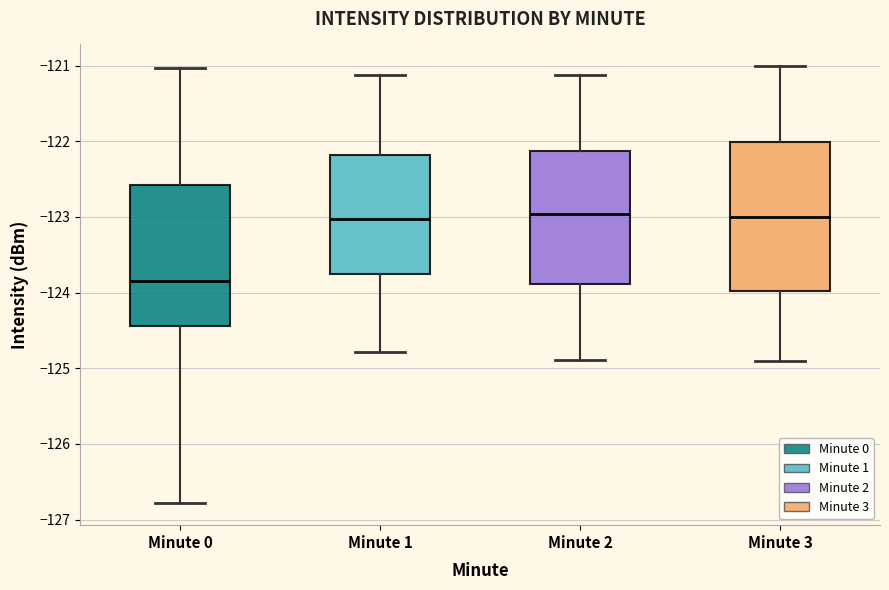

Where does the median line of the box for Minute 0 sit on the y-axis? The values are not printed on the chart, so give them approximately, as read against the axis.

-123.8